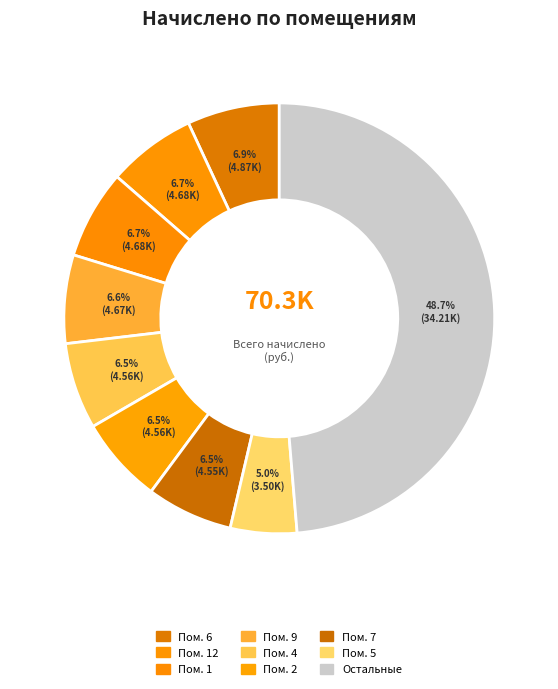

How many slices are in this pie chart?

9